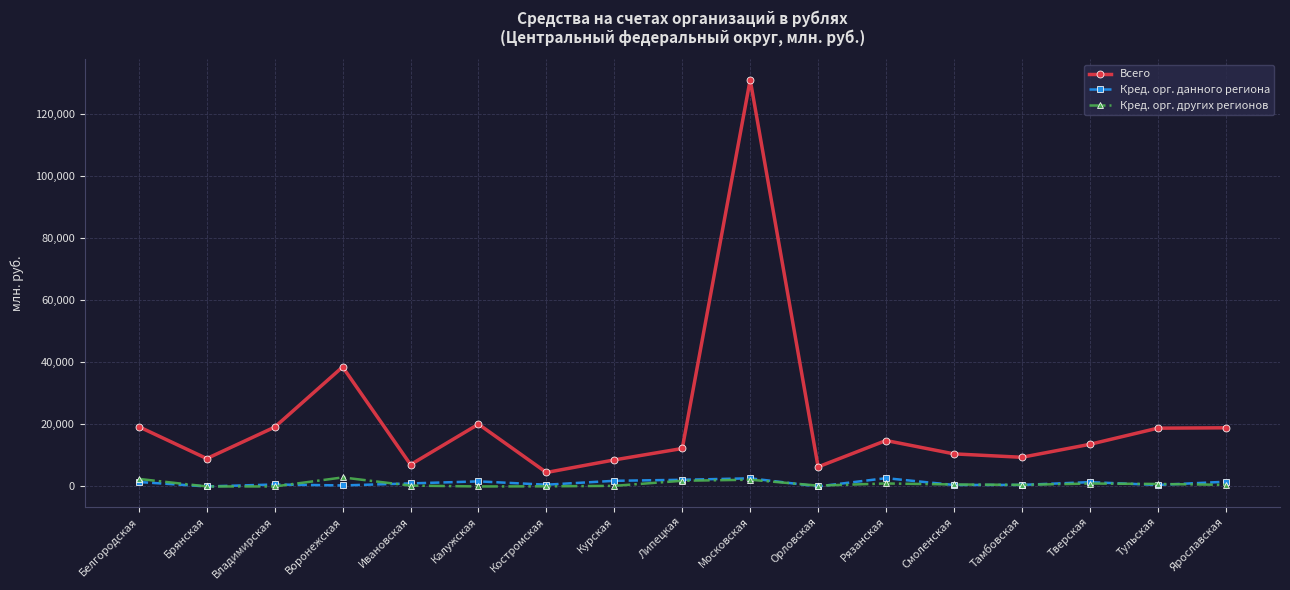

At which category is the sum across all series the highest?

Московская